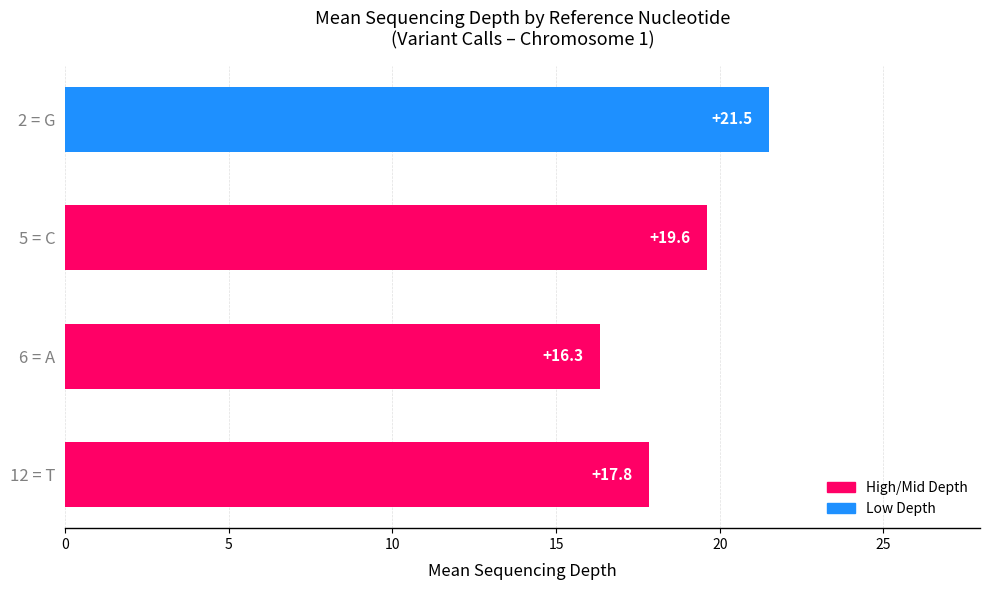

At which label is the value closest to 18?

12 = T